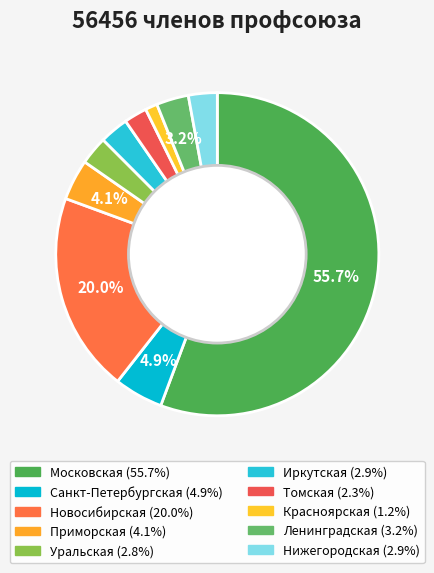

Approximately how many times larger is the value at Московская compared to Красноярская?

46.0